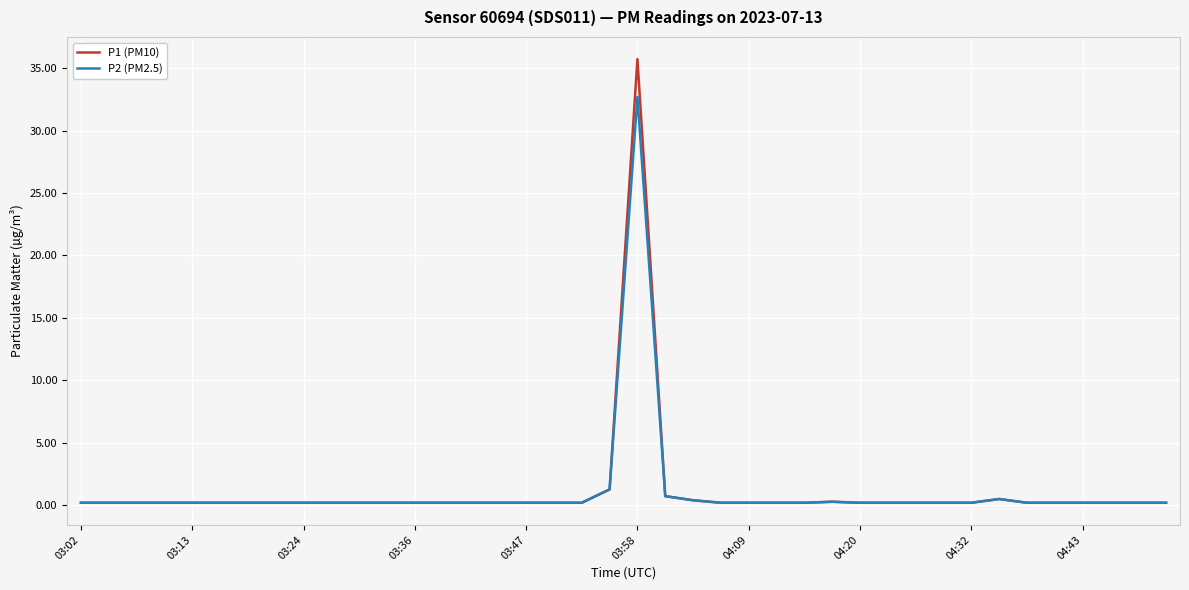

At how many categories does at least one series exceed 2?

1